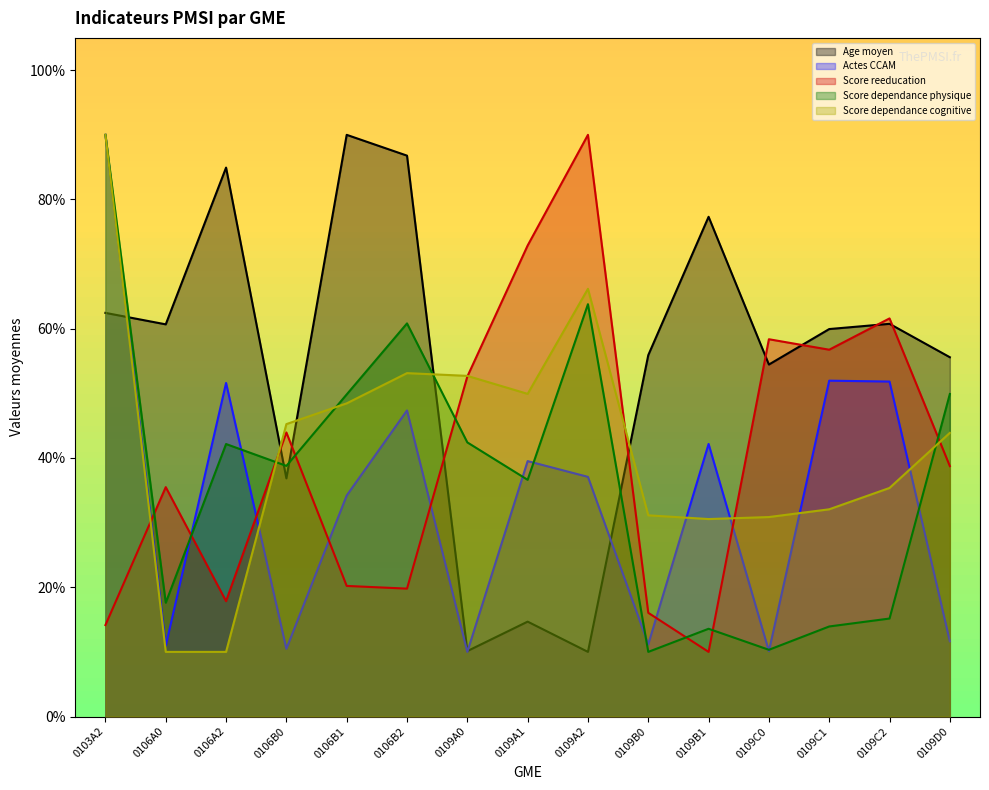

Is it true that Score dependance cognitive equals 43.9 at 0109D0?

True